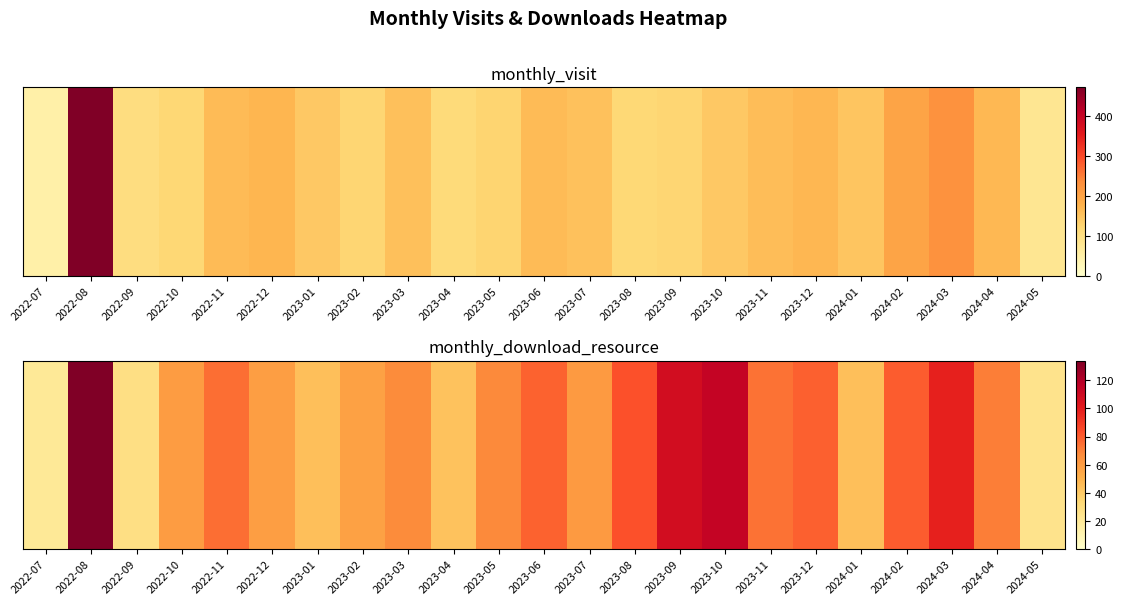

Where does the data first go above 68?

2022-08